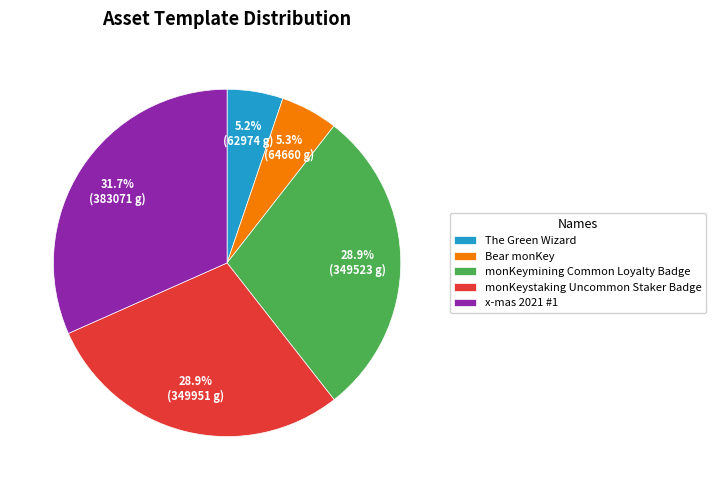

How much of the chart is everything except monKeymining Common Loyalty Badge?

71.1%